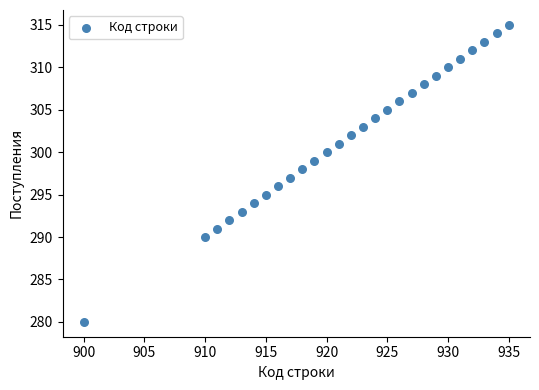

What is the range of X values (max minus min)?

35